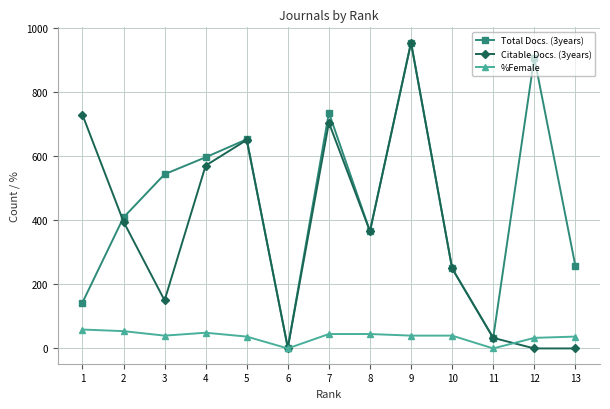

Between 3 and 11, which series saw the biggest shift?

Total Docs. (3years)